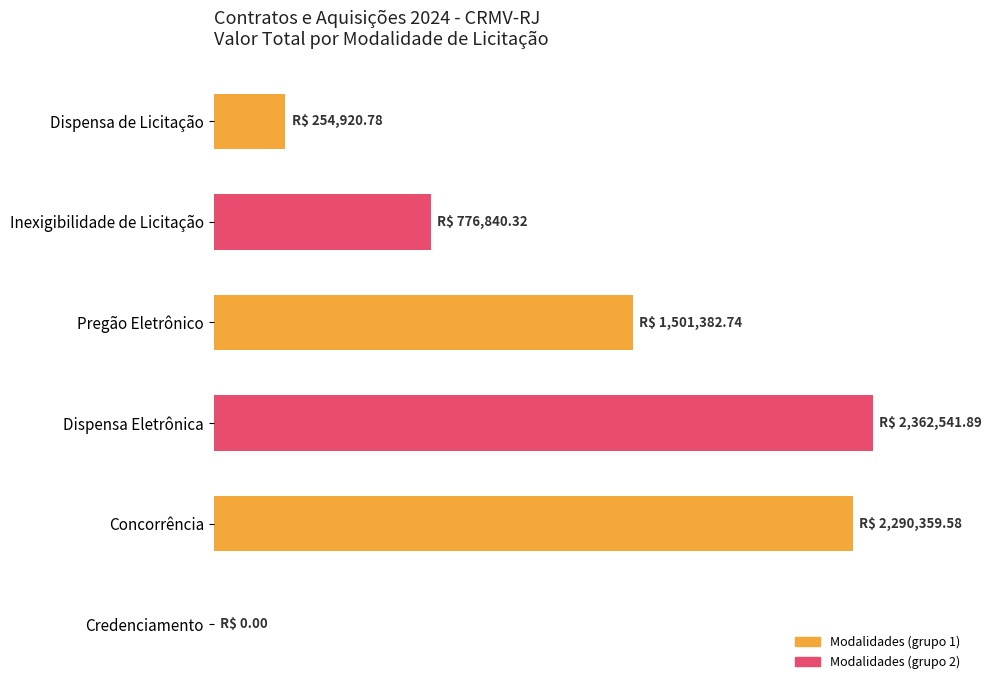

What is the difference between the second highest and second lowest values?

86.2